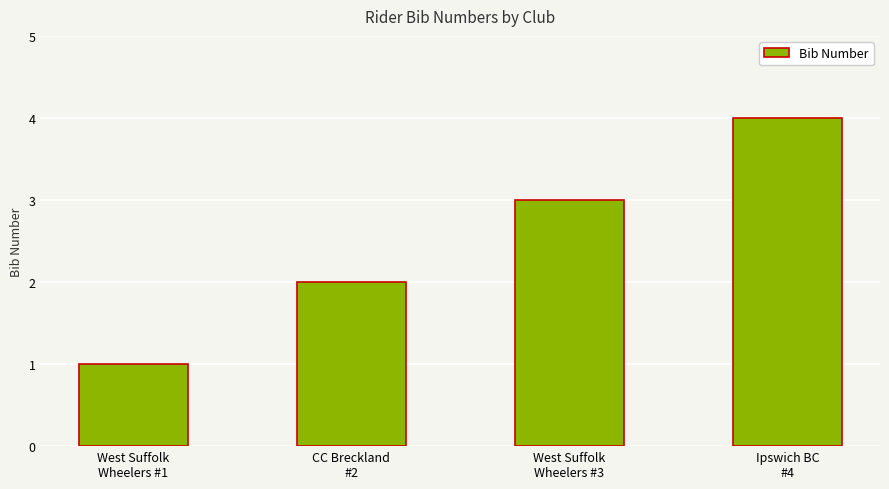

Reading right to left, list all the values displayed in this chart.

Ipswich BC
#4=4	West Suffolk
Wheelers #3=3	CC Breckland
#2=2	West Suffolk
Wheelers #1=1